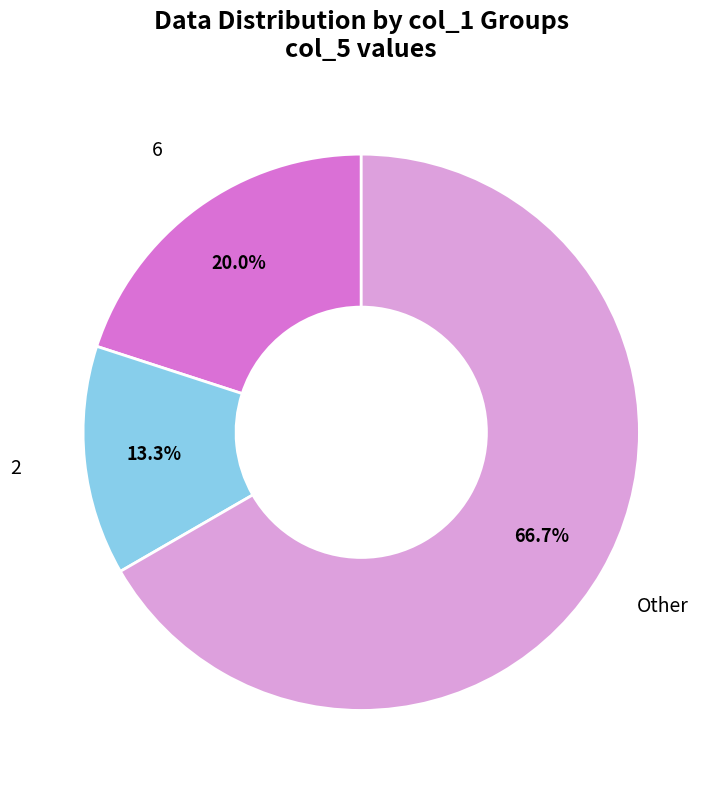

Which category has the biggest portion of the pie?

Other